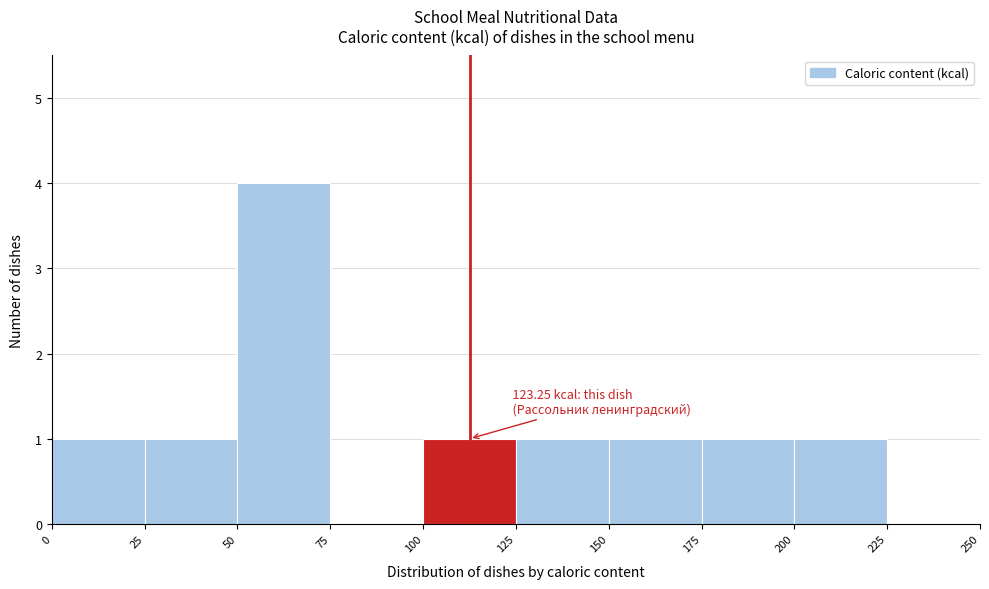

Over which range of the x-axis is the bar tallest?

50 to 75